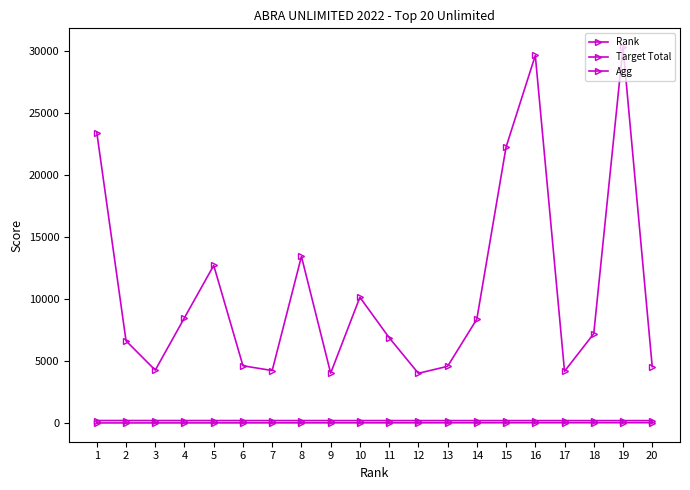

True or false: Agg and Target Total intersect in this chart.

False